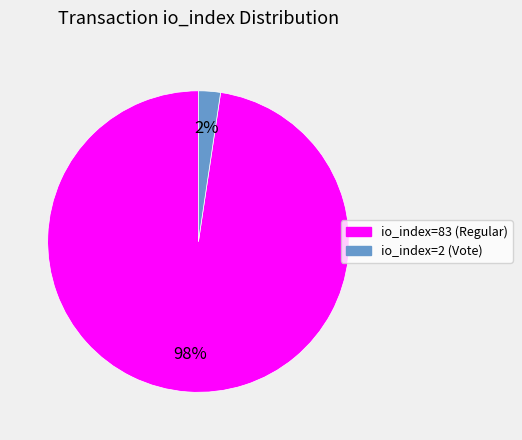

How many slices are in this pie chart?

2